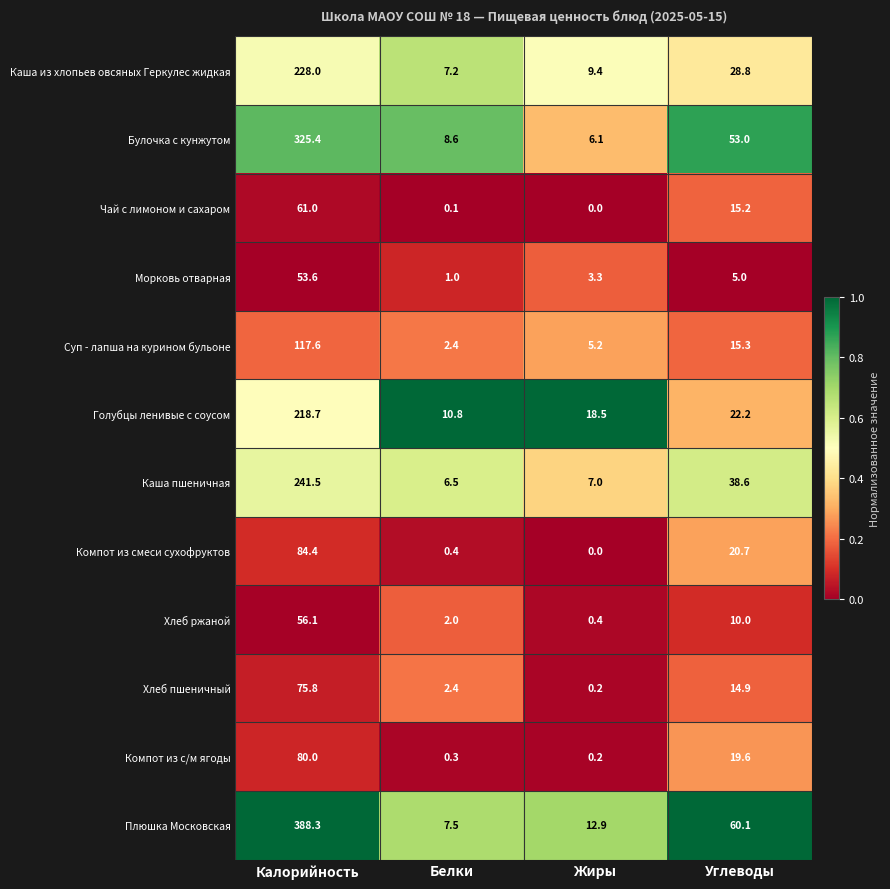

List the series in order of their peak value, highest first.

Плюшка Московская, Булочка с кунжутом, Каша пшеничная, Каша из хлопьев овсяных Геркулес жидкая, Голубцы ленивые с соусом, Суп - лапша на курином бульоне, Компот из смеси сухофруктов, Компот из с/м ягоды, Хлеб пшеничный, Чай с лимоном и сахаром, Хлеб ржаной, Морковь отварная